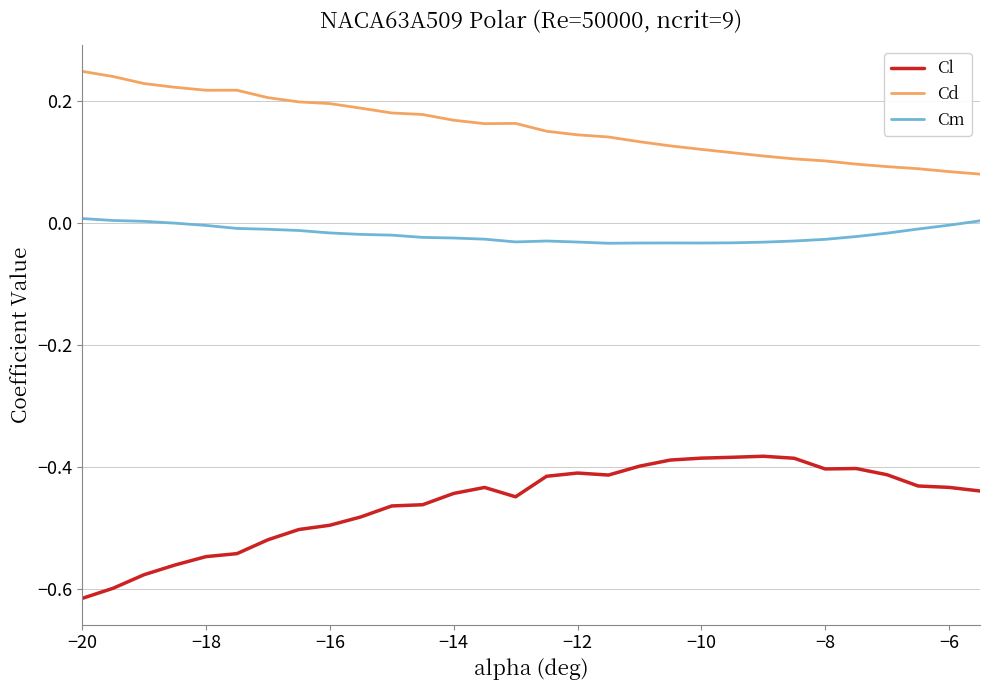

True or false: Cm and Cd cross at least once.

False